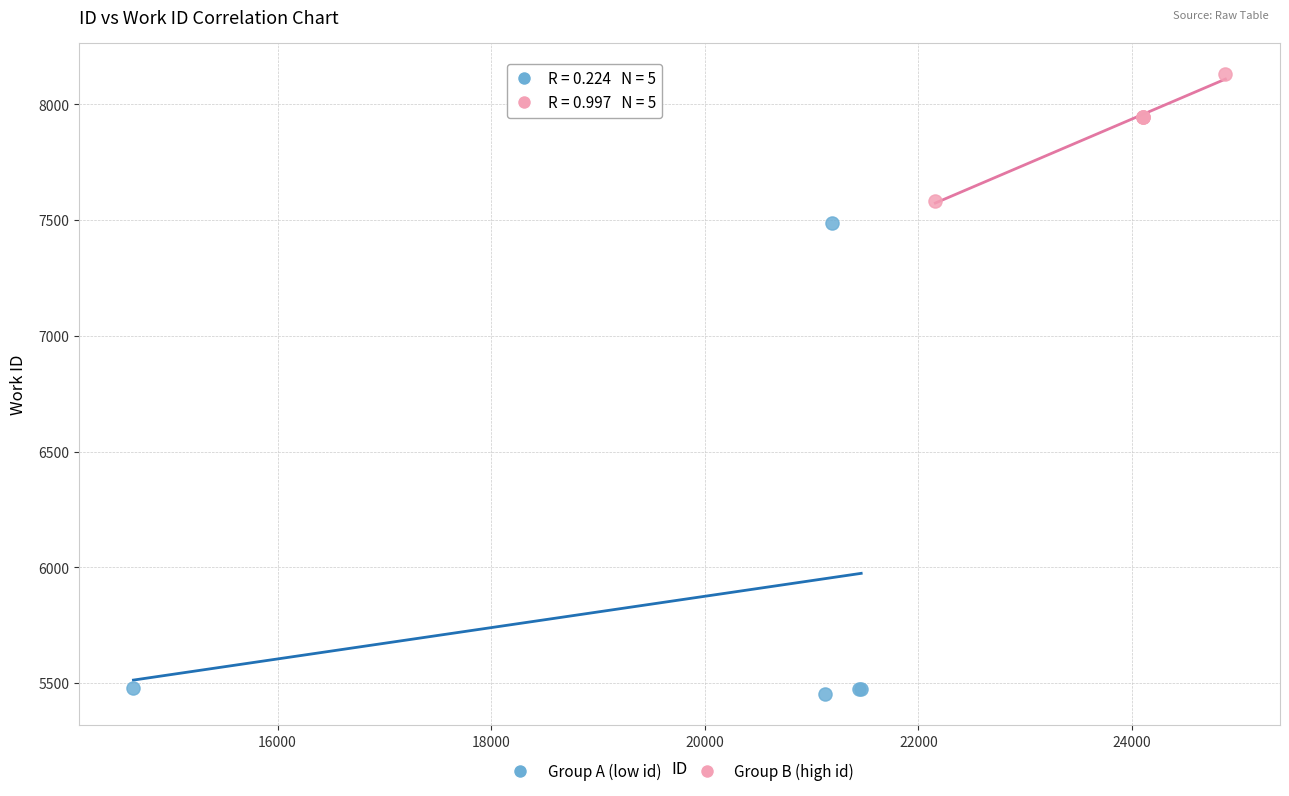

Which series contains the lowest Y value?

Group A (low id)